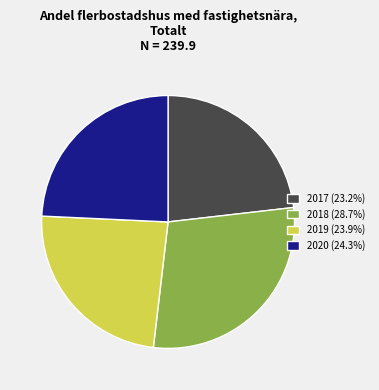

Is the sum of 2018 and 2020 greater than half?

Yes